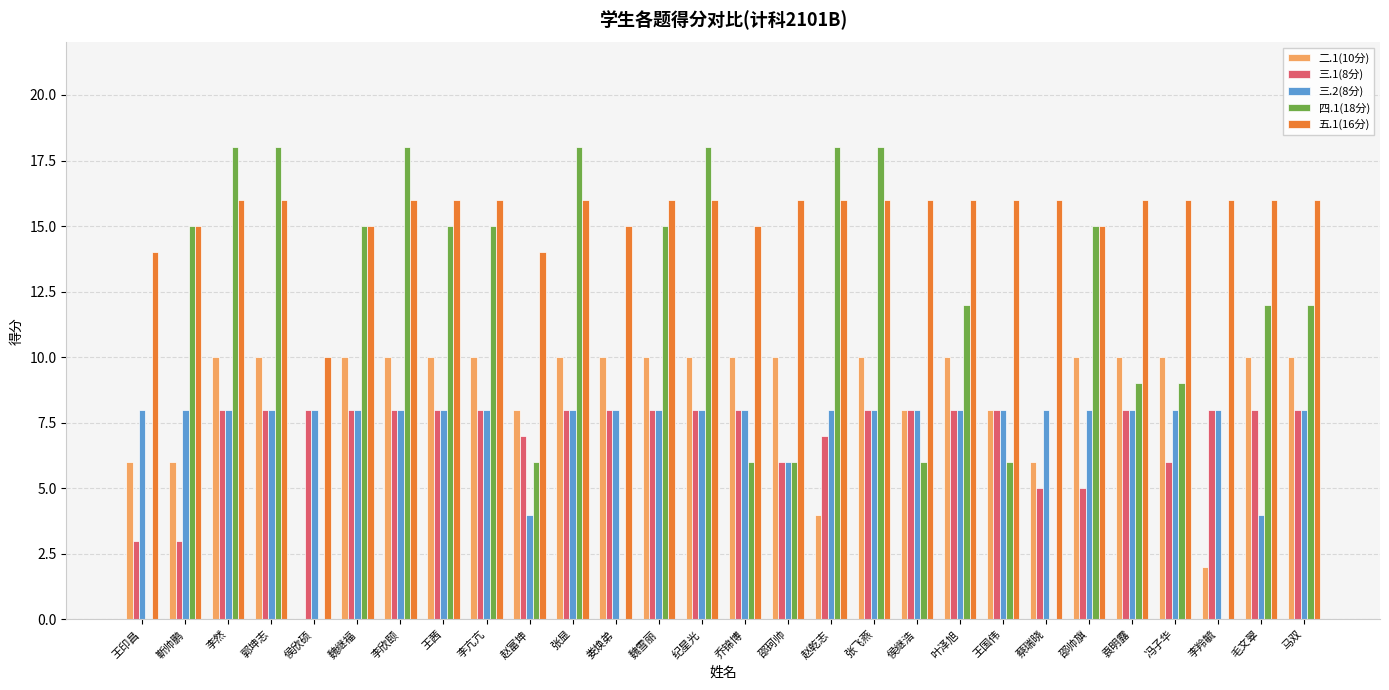

Does the chart contain stacked bars?

No